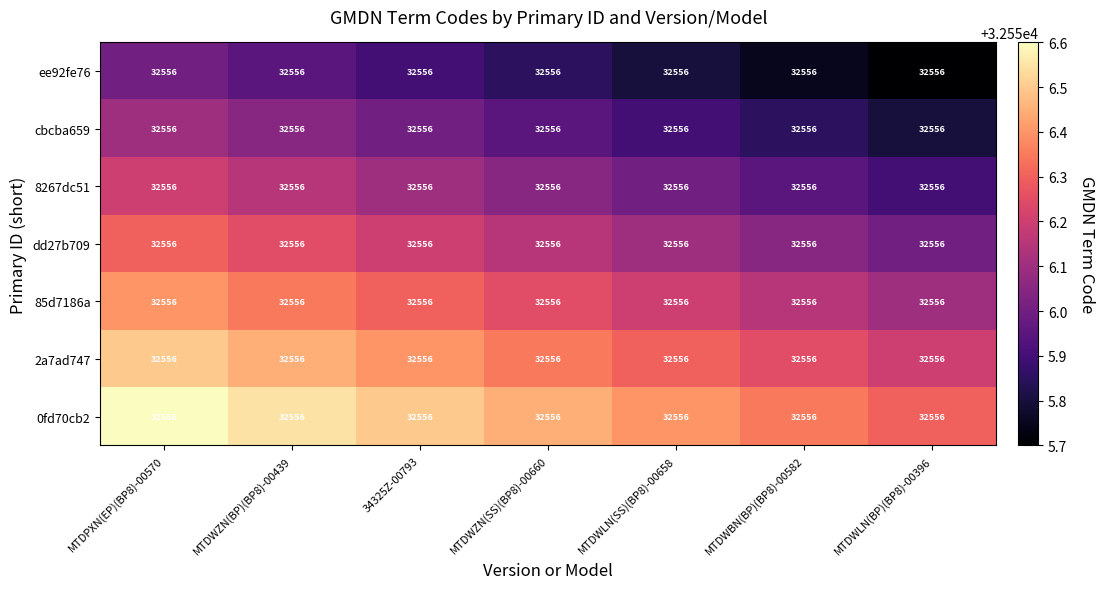

Reading right to left, transcribe all the data shown in this chart.

ee92fe76: MTDWLN(BP)(BP8)-00396=32556.0	MTDWBN(BP)(BP8)-00582=32556.0	MTDWLN(SS)(BP8)-00658=32556.0	MTDWZN(SS)(BP8)-00660=32556.0	34325Z-00793=32556.0	MTDWZN(BP)(BP8)-00439=32556.0	MTDPXN(EP)(BP8)-00570=32556.0
cbcba659: MTDWLN(BP)(BP8)-00396=32556.0	MTDWBN(BP)(BP8)-00582=32556.0	MTDWLN(SS)(BP8)-00658=32556.0	MTDWZN(SS)(BP8)-00660=32556.0	34325Z-00793=32556.0	MTDWZN(BP)(BP8)-00439=32556.0	MTDPXN(EP)(BP8)-00570=32556.0
8267dc51: MTDWLN(BP)(BP8)-00396=32556.0	MTDWBN(BP)(BP8)-00582=32556.0	MTDWLN(SS)(BP8)-00658=32556.0	MTDWZN(SS)(BP8)-00660=32556.0	34325Z-00793=32556.0	MTDWZN(BP)(BP8)-00439=32556.0	MTDPXN(EP)(BP8)-00570=32556.0
dd27b709: MTDWLN(BP)(BP8)-00396=32556.0	MTDWBN(BP)(BP8)-00582=32556.0	MTDWLN(SS)(BP8)-00658=32556.0	MTDWZN(SS)(BP8)-00660=32556.0	34325Z-00793=32556.0	MTDWZN(BP)(BP8)-00439=32556.0	MTDPXN(EP)(BP8)-00570=32556.0
85d7186a: MTDWLN(BP)(BP8)-00396=32556.0	MTDWBN(BP)(BP8)-00582=32556.0	MTDWLN(SS)(BP8)-00658=32556.0	MTDWZN(SS)(BP8)-00660=32556.0	34325Z-00793=32556.0	MTDWZN(BP)(BP8)-00439=32556.0	MTDPXN(EP)(BP8)-00570=32556.0
2a7ad747: MTDWLN(BP)(BP8)-00396=32556.0	MTDWBN(BP)(BP8)-00582=32556.0	MTDWLN(SS)(BP8)-00658=32556.0	MTDWZN(SS)(BP8)-00660=32556.0	34325Z-00793=32556.0	MTDWZN(BP)(BP8)-00439=32556.0	MTDPXN(EP)(BP8)-00570=32556.0
0fd70cb2: MTDWLN(BP)(BP8)-00396=32556.0	MTDWBN(BP)(BP8)-00582=32556.0	MTDWLN(SS)(BP8)-00658=32556.0	MTDWZN(SS)(BP8)-00660=32556.0	34325Z-00793=32556.0	MTDWZN(BP)(BP8)-00439=32556.0	MTDPXN(EP)(BP8)-00570=32556.0